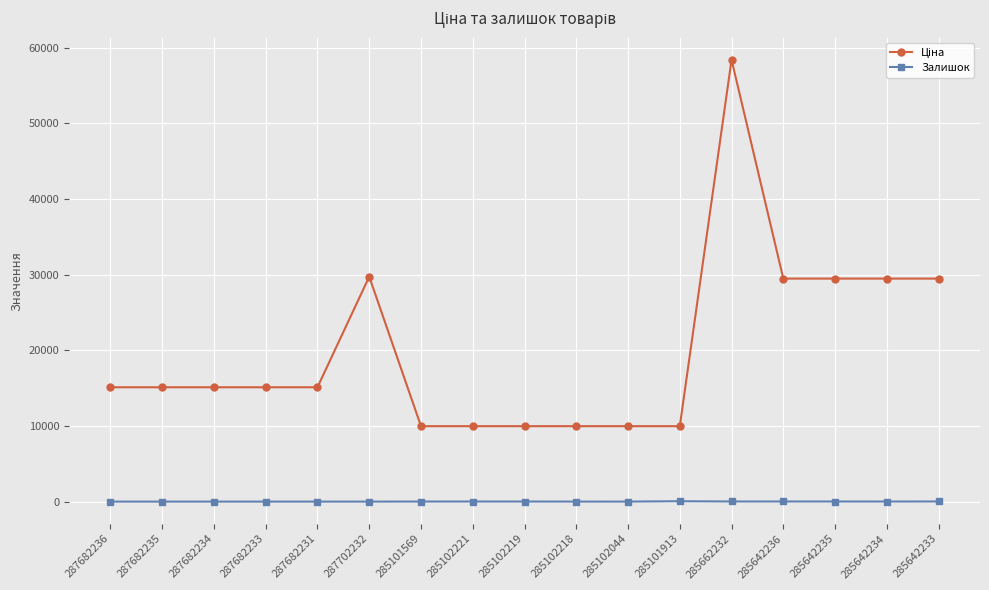

What is the greatest value displayed?

58426.5